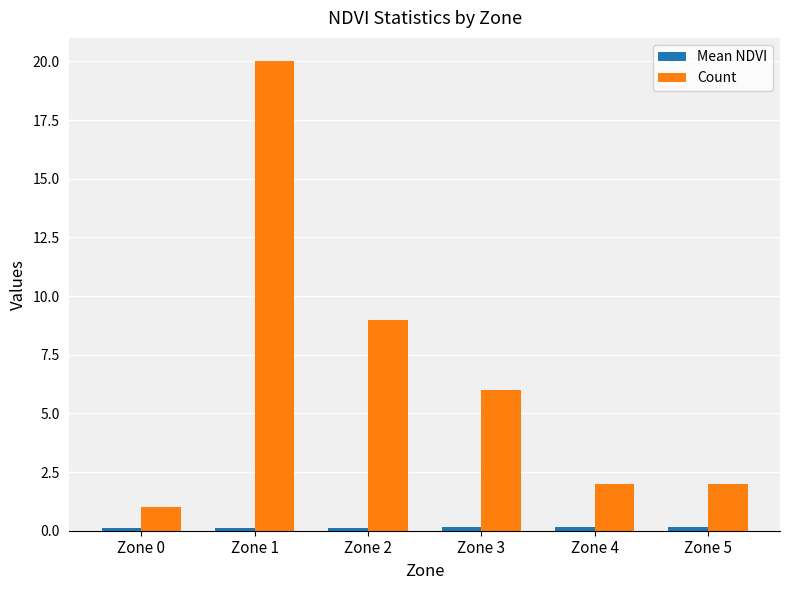

At which category is the sum across all series the highest?

Zone 1